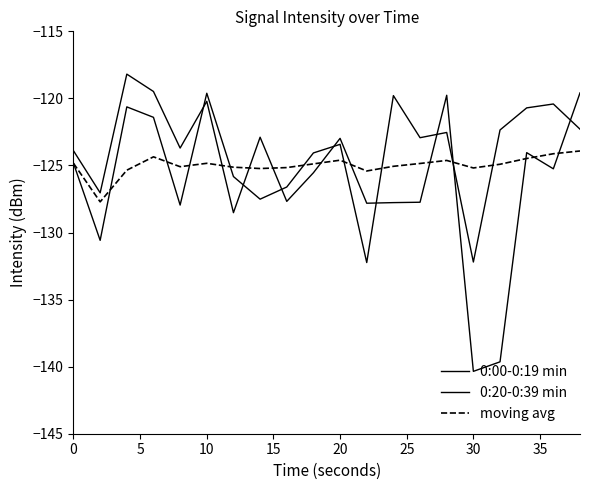

Does the chart have visible grid lines?

No